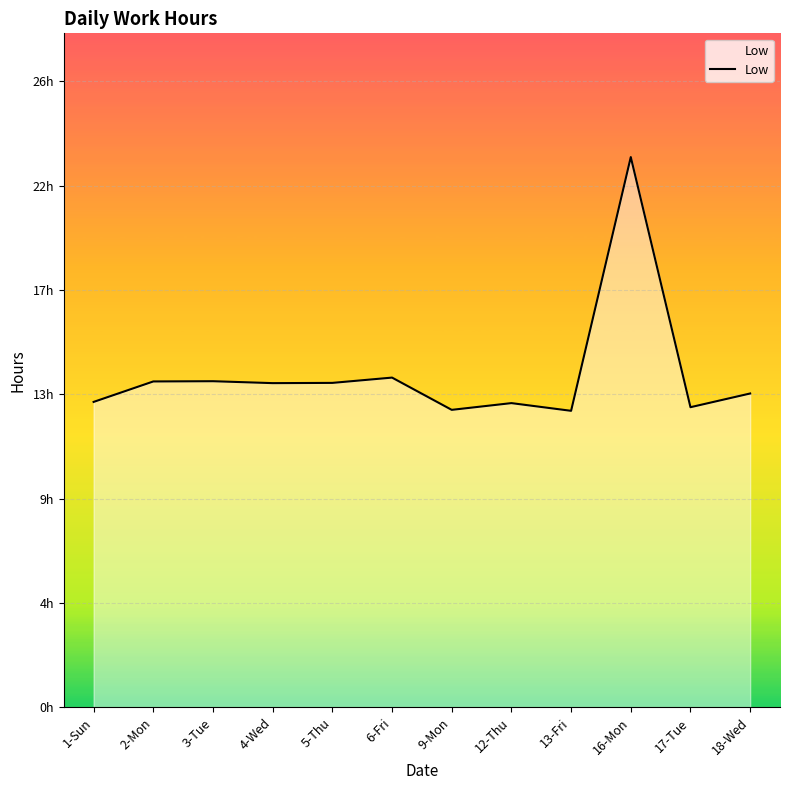

What is the value of the 8th point from the left?

12.6